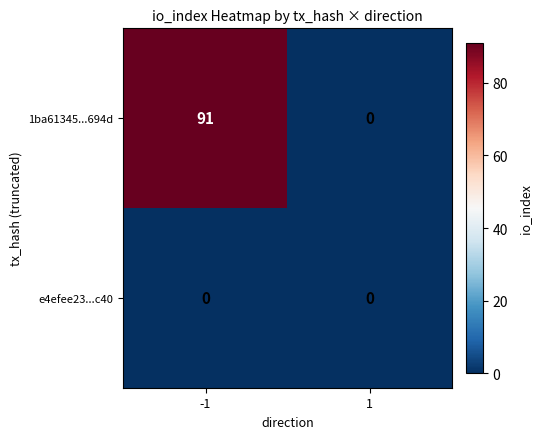

Which series has the largest total across all categories?

1ba61345...694d